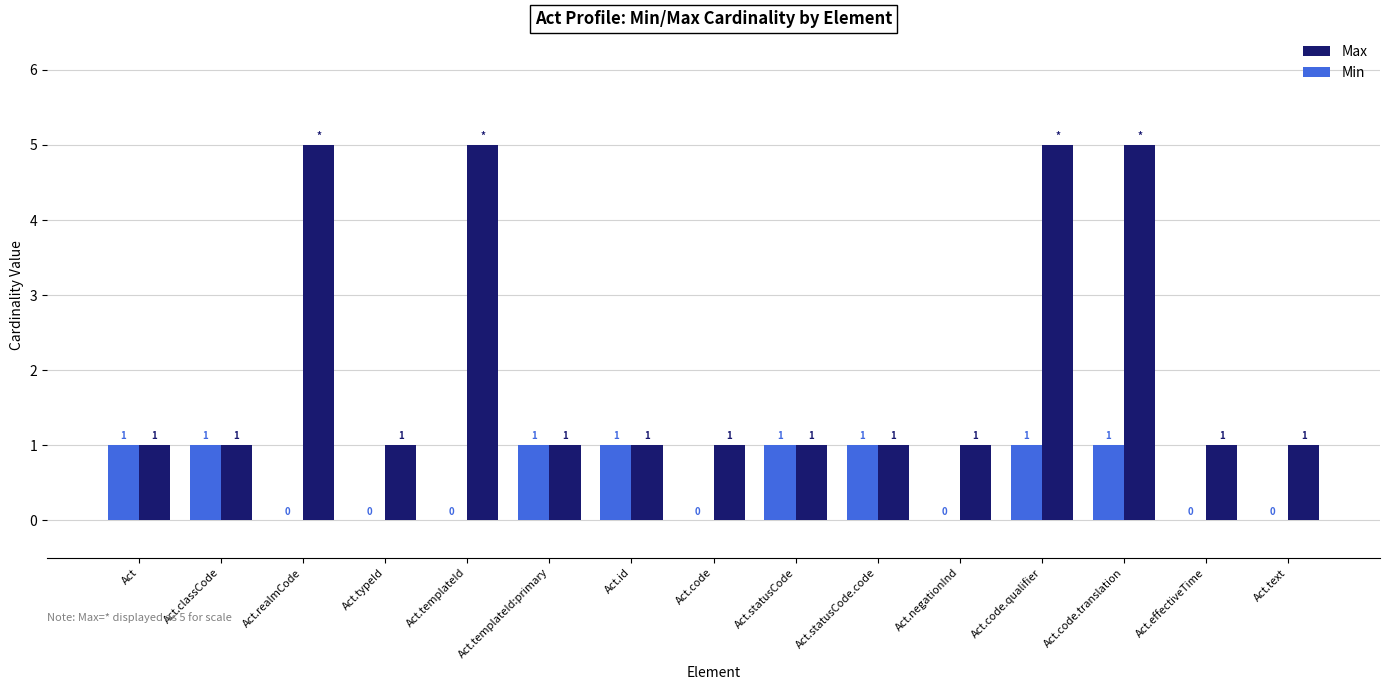

The Max series shows 2 at Act.id. True or false?

False